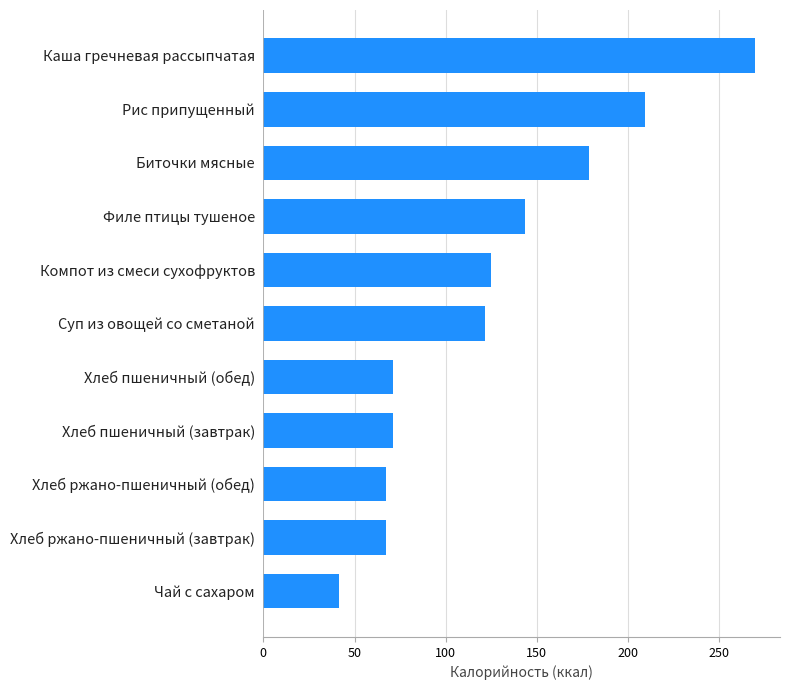

Where is the data nearest to the value 155?

Филе птицы тушеное